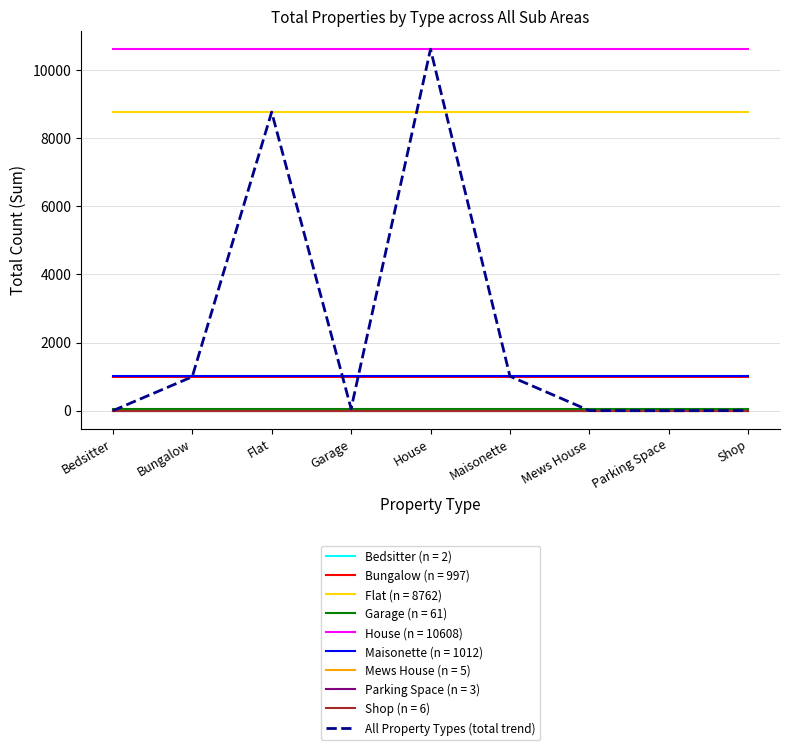

What is the greatest value displayed?

10608